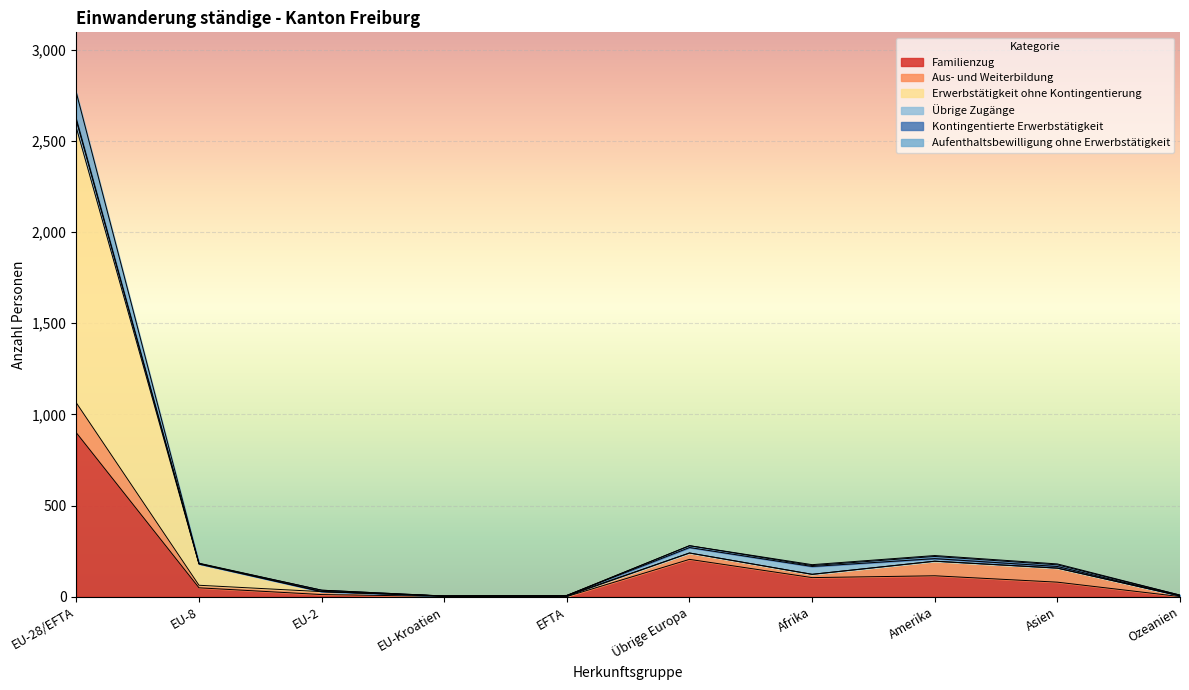

True or false: Erwerbstätigkeit ohne Kontingentierung has a value of 72 at Amerika.

False